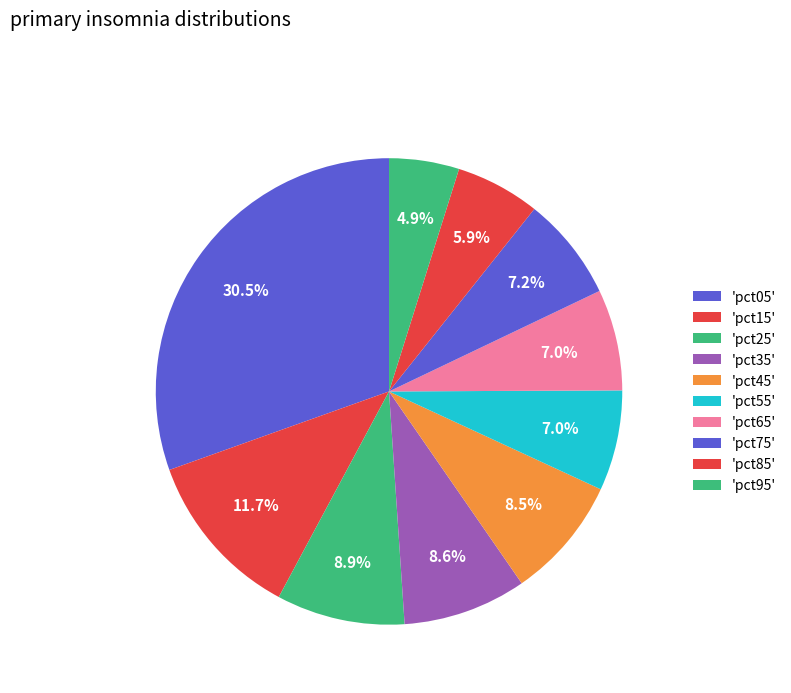

Which category has the biggest portion of the pie?

pct05